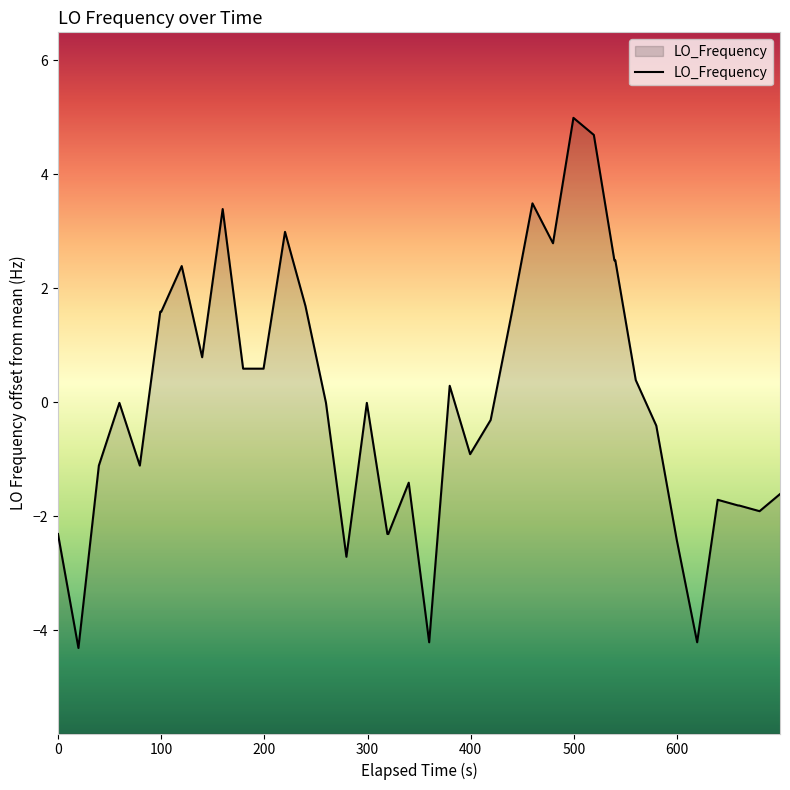

What is the greatest value displayed?

5.0